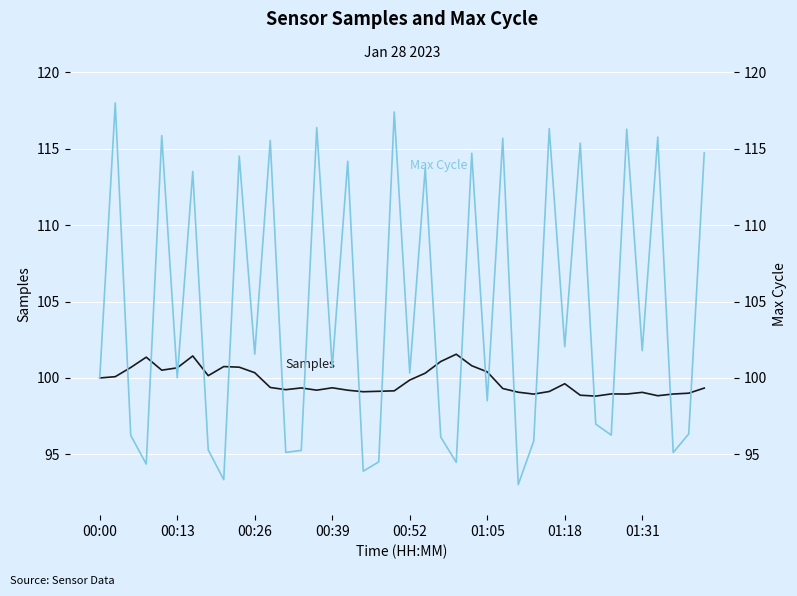

In Max Cycle, how many points are lower than both neighbors (excluding endpoints)?

15